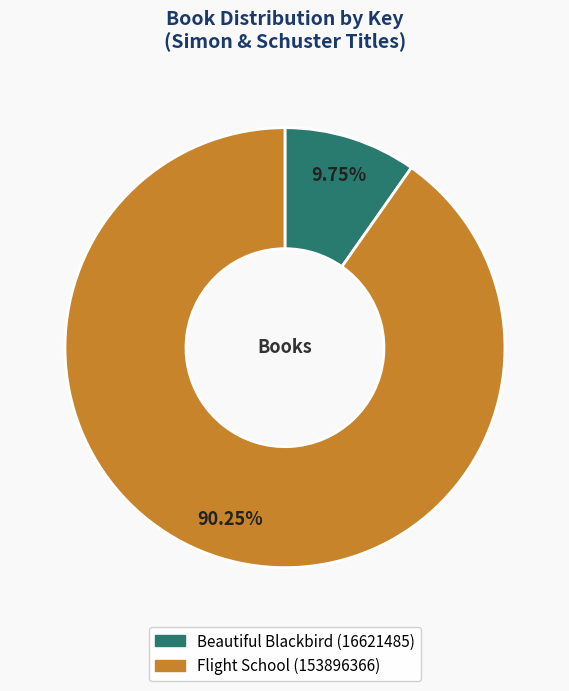

How many slices are in this pie chart?

2